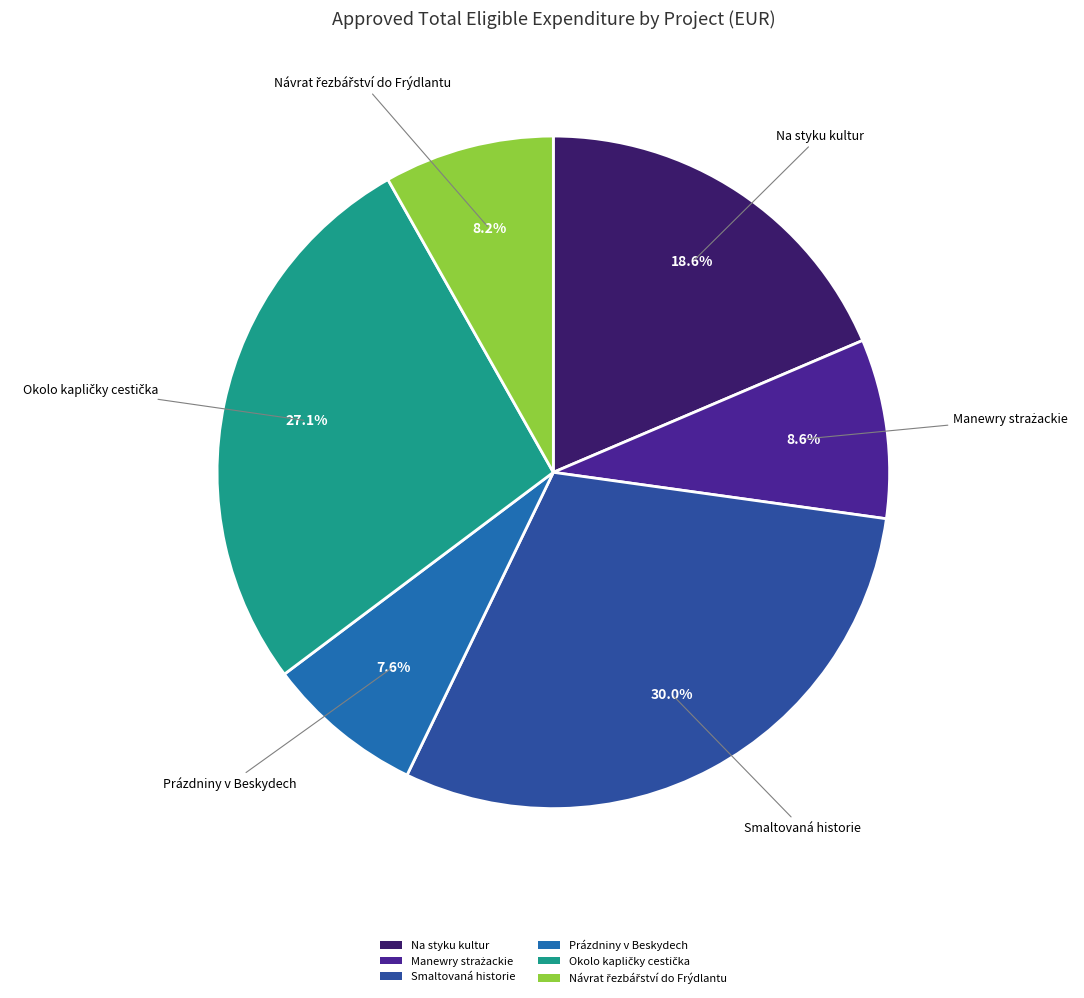

How many segments does this pie chart have?

6